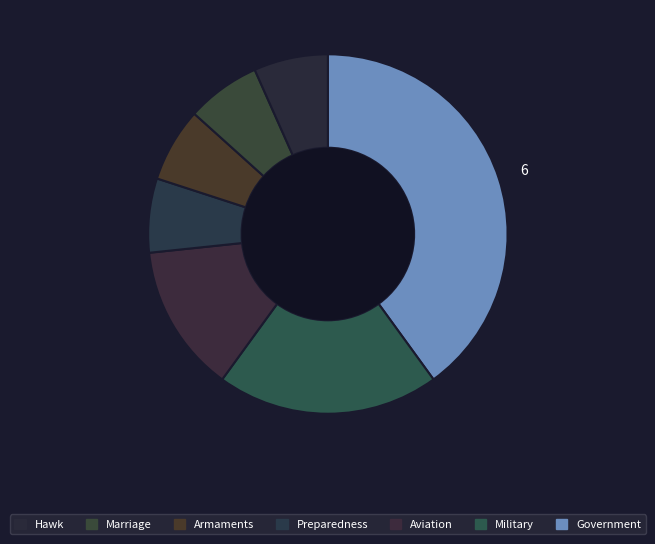

To the nearest percent, what is the average slice percentage?

14%